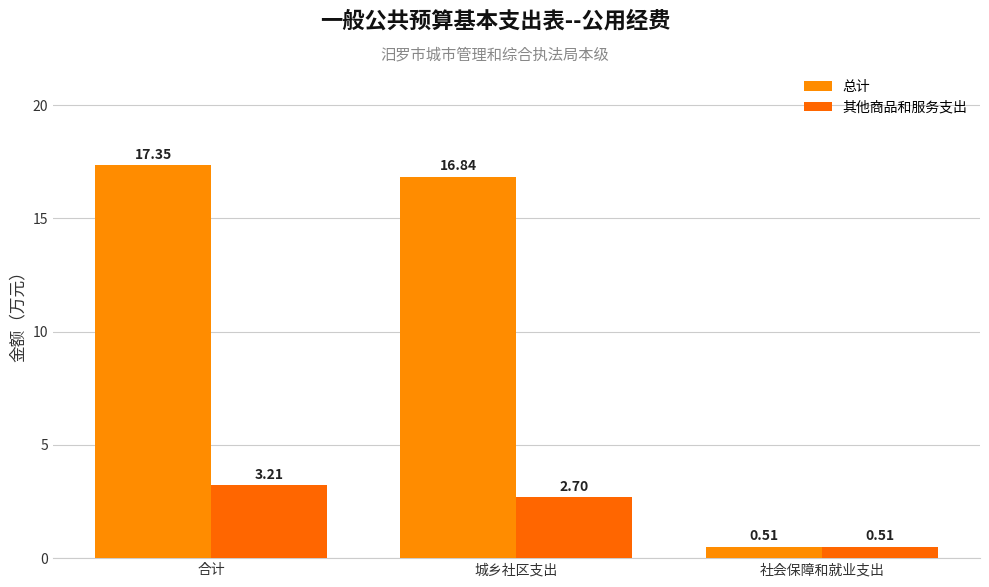

Reading left to right, extract all data points from this chart.

总计: 17.4	16.8	0.5
其他商品和服务支出: 3.2	2.7	0.5